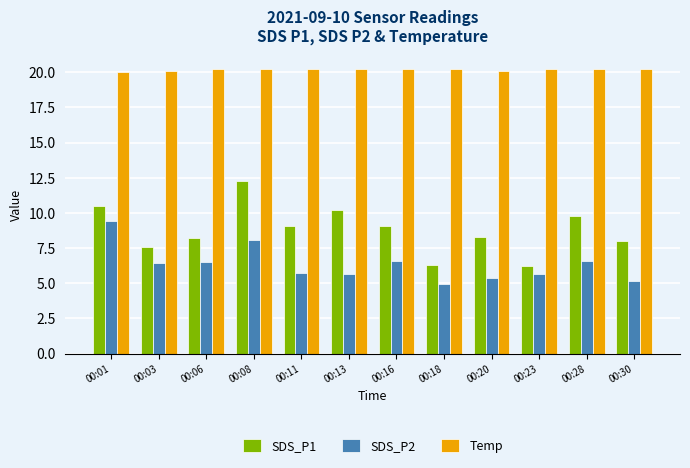

What is the difference between the highest and lowest values at 00:08?

12.1